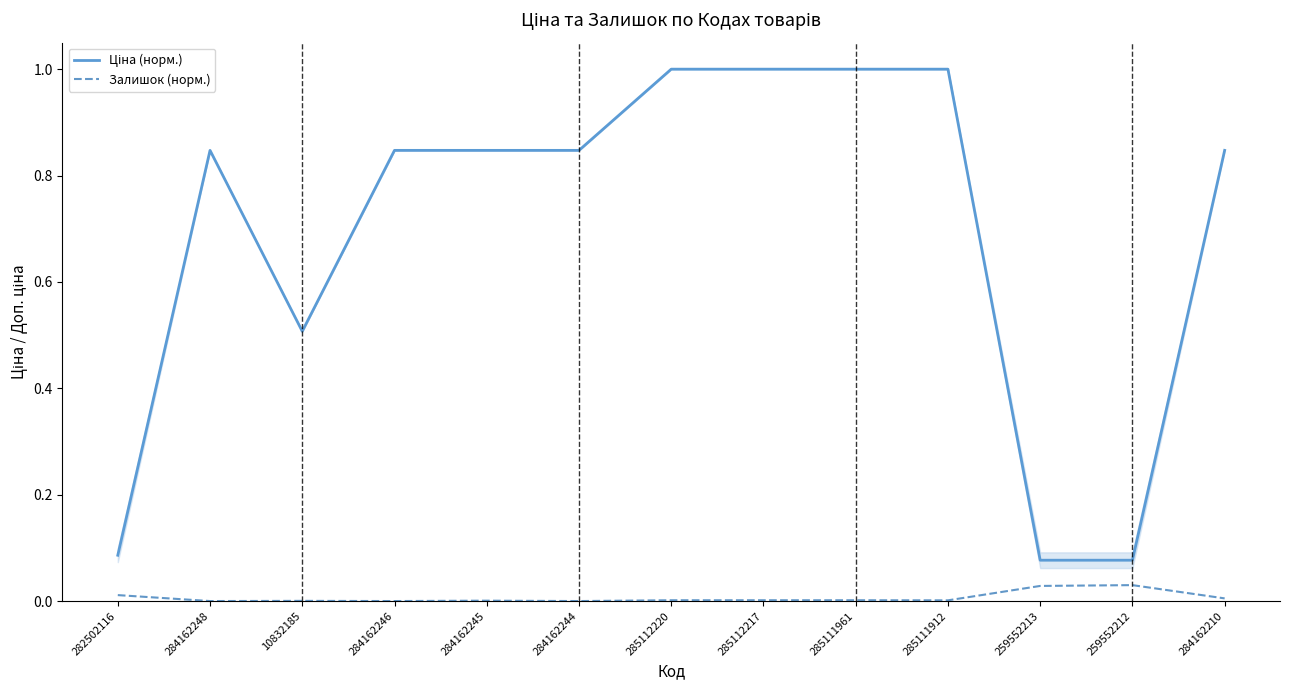

What is the label of the 6th point from the left?

284162244